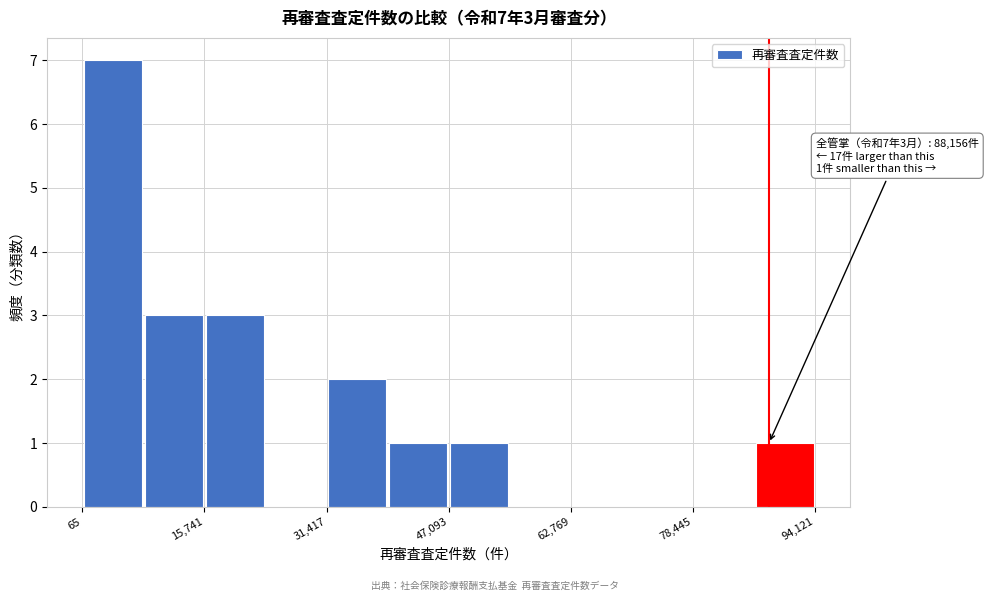

Read against the x-axis, roughly where is the centre of the tallest bar?

4000